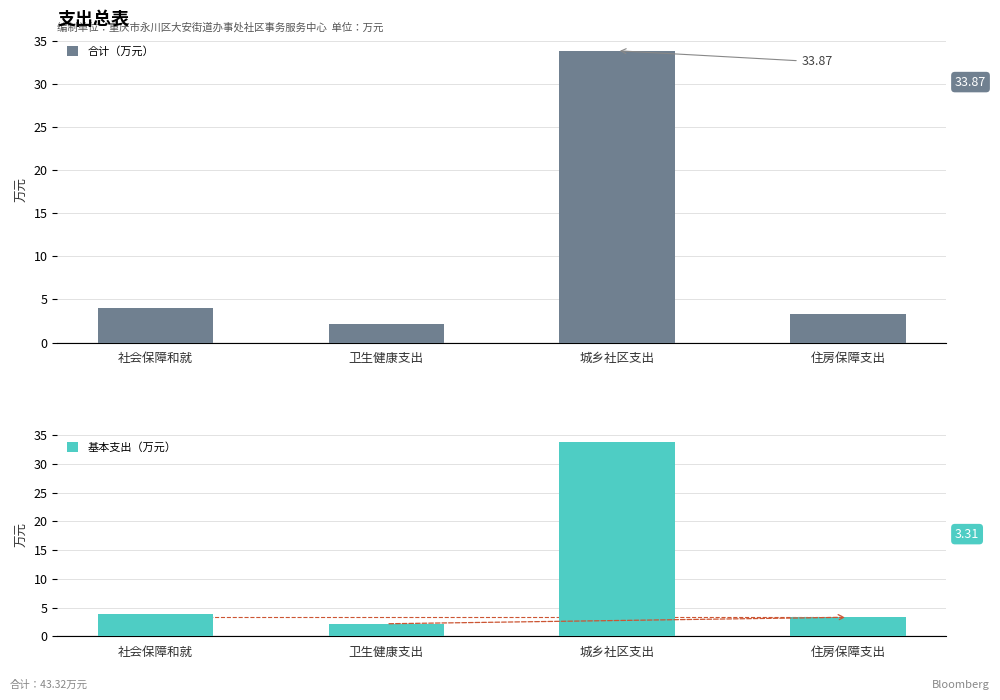

What are all the series names shown in the legend?

合计（万元）, 基本支出（万元）